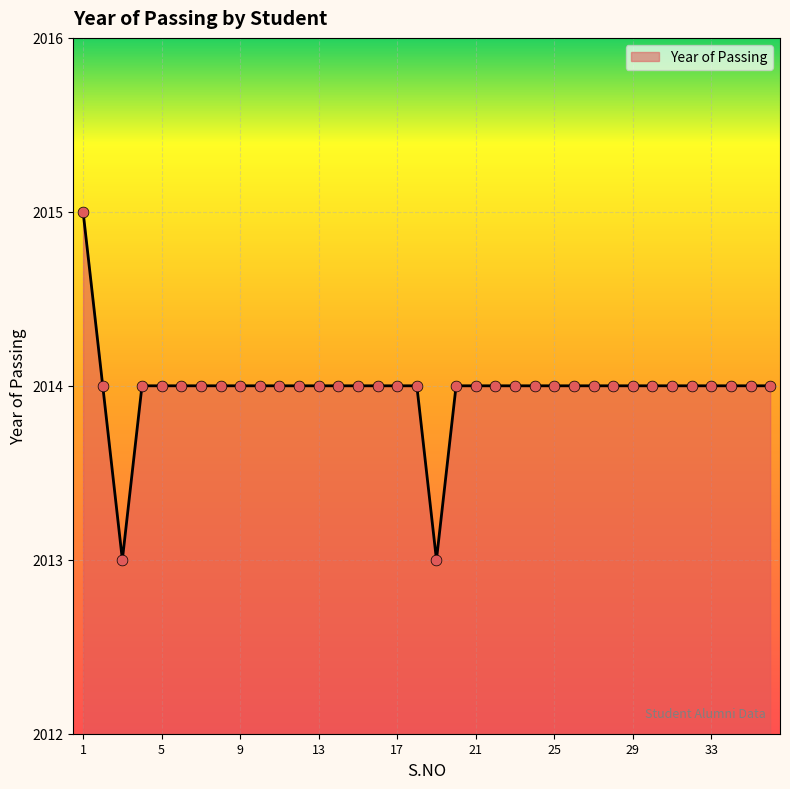

What is the maximum value shown in the chart?

2015